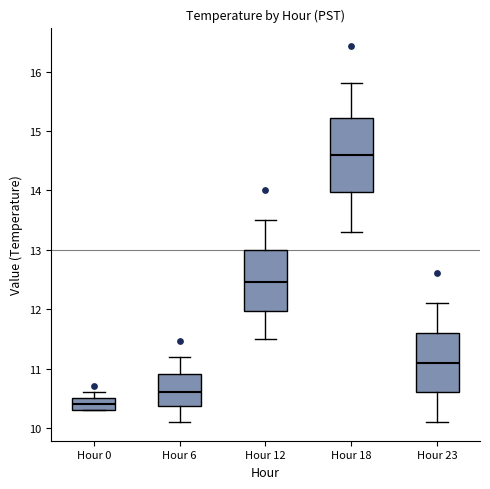

Which box has the lowest median line?

Hour 0